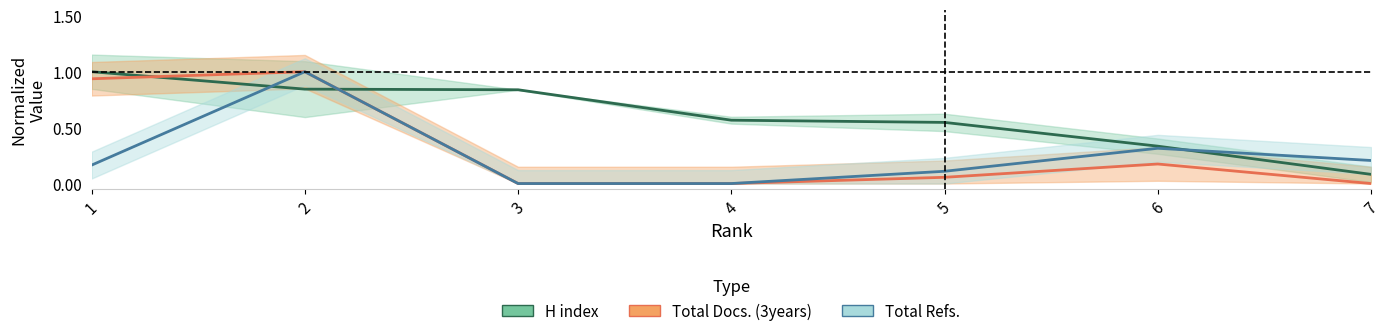

At which category is the sum across all series the highest?

2